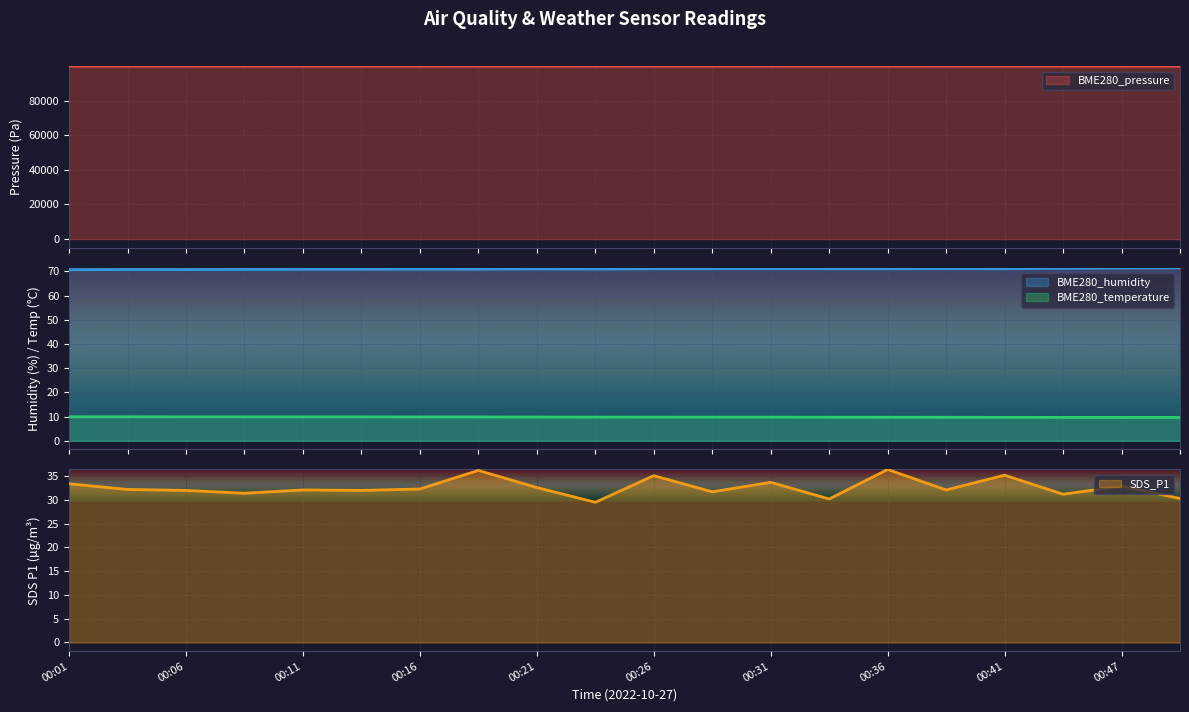

Rank the series by their maximum value, from highest to lowest.

BME280_pressure, BME280_humidity, SDS_P1, BME280_temperature